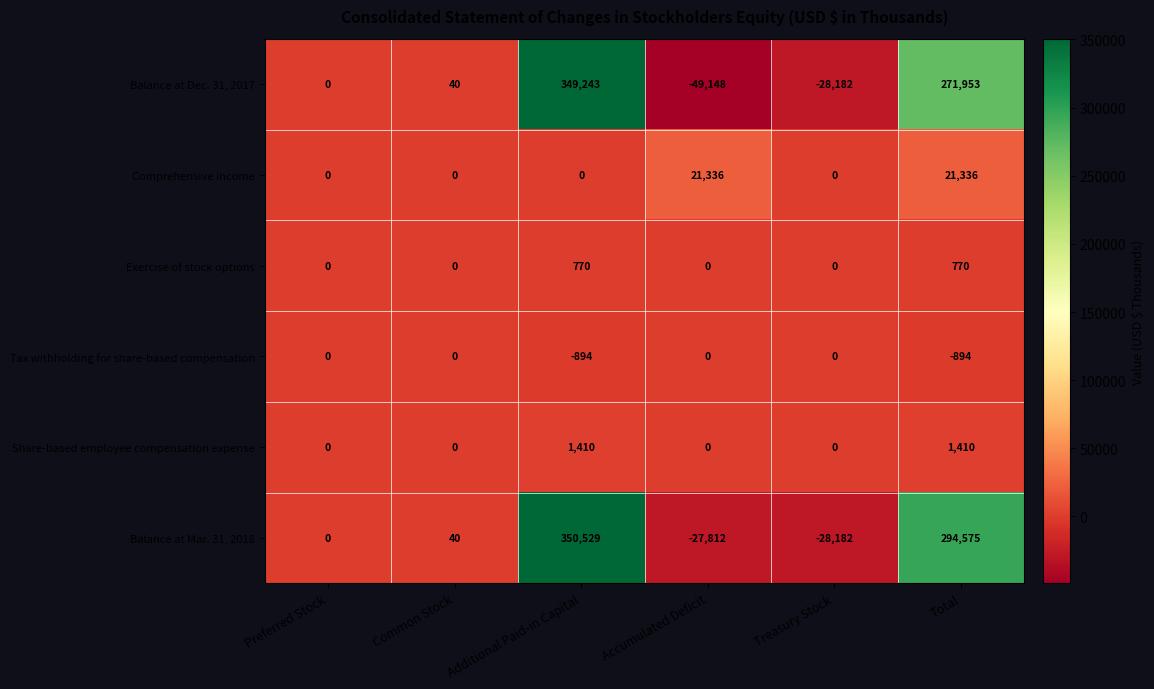

Which category has the lowest value across all series?

Accumulated Deficit